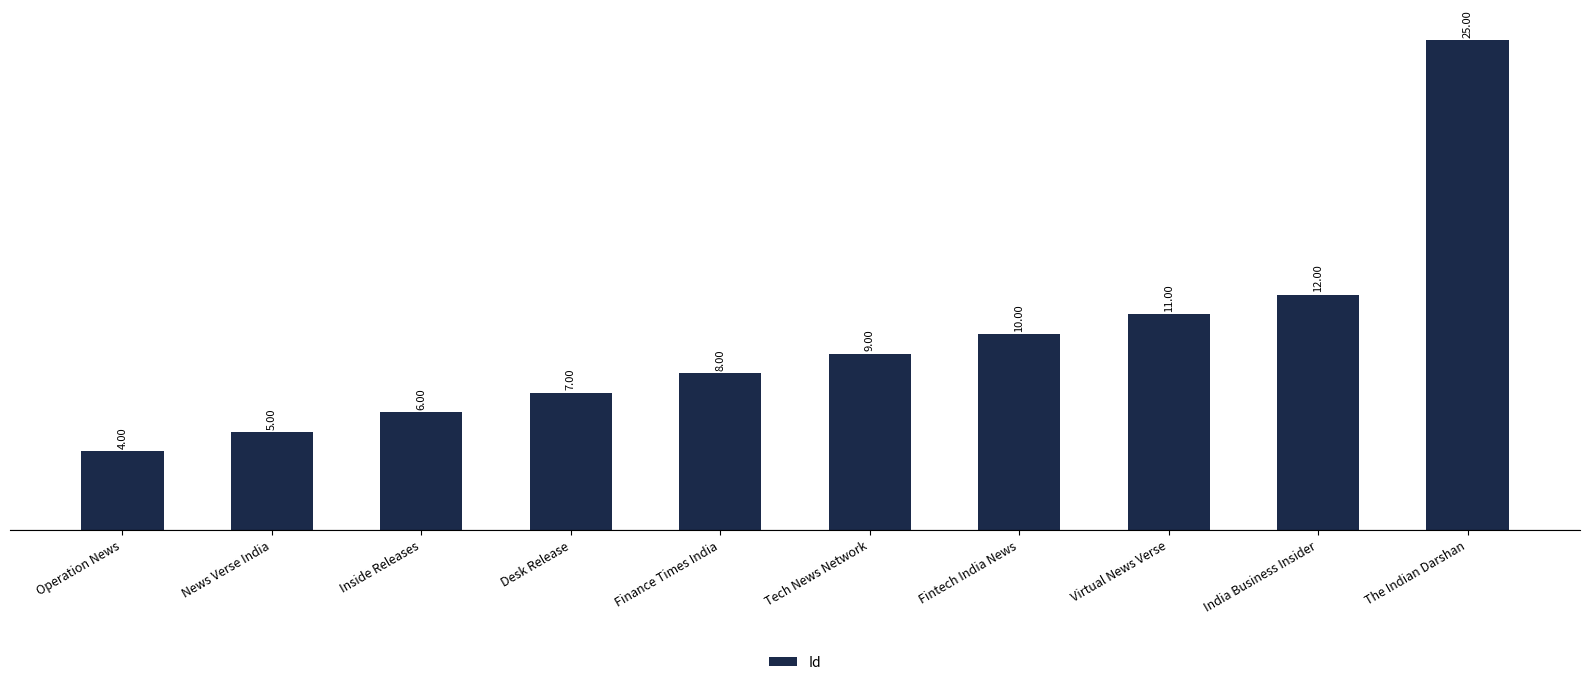

Rank the categories by value from highest to lowest.

The Indian Darshan, India Business Insider, Virtual News Verse, Fintech India News, Tech News Network, Finance Times India, Desk Release, Inside Releases, News Verse India, Operation News